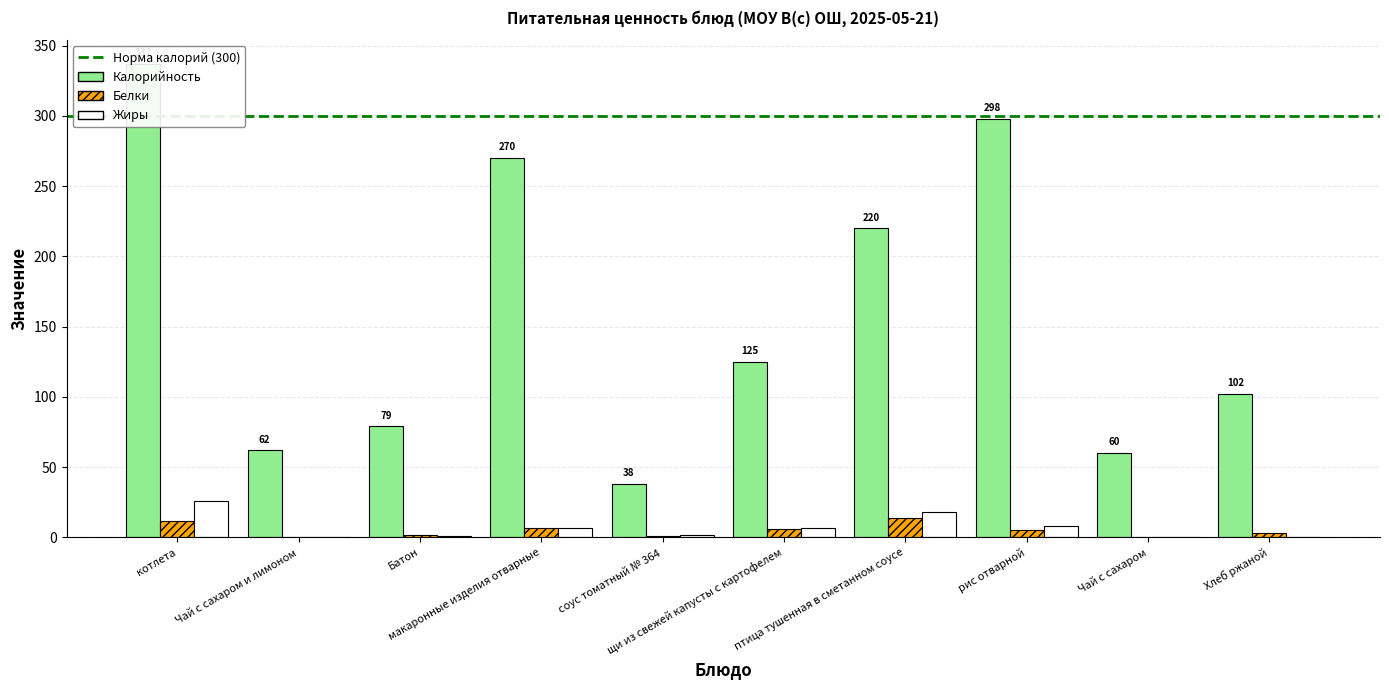

How many data points does each series have?

10